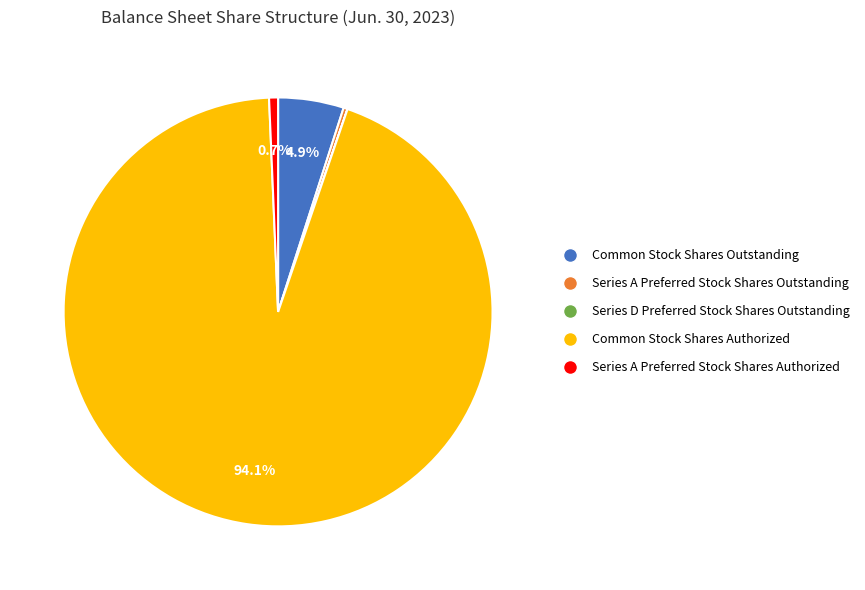

Does any single category account for the majority?

Yes